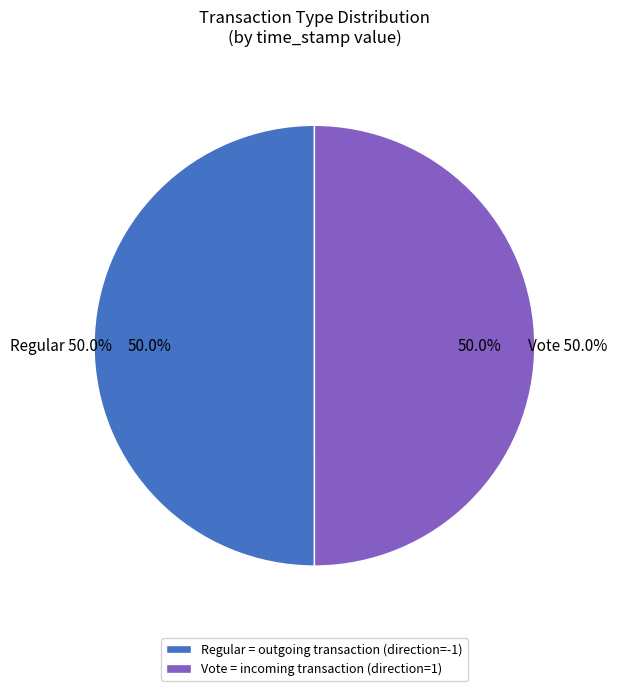

Do Regular (direction=-1) and Vote (direction=1) together represent more than half of the pie?

Yes